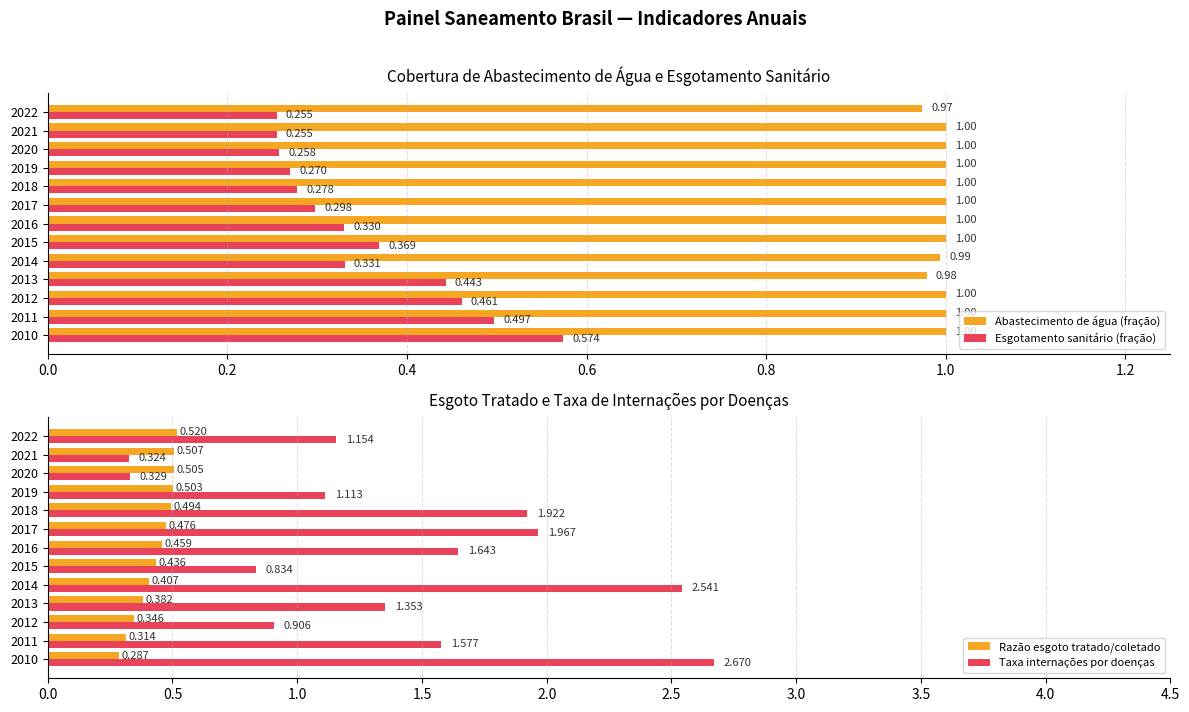

At how many categories does at least one series exceed 0?

13